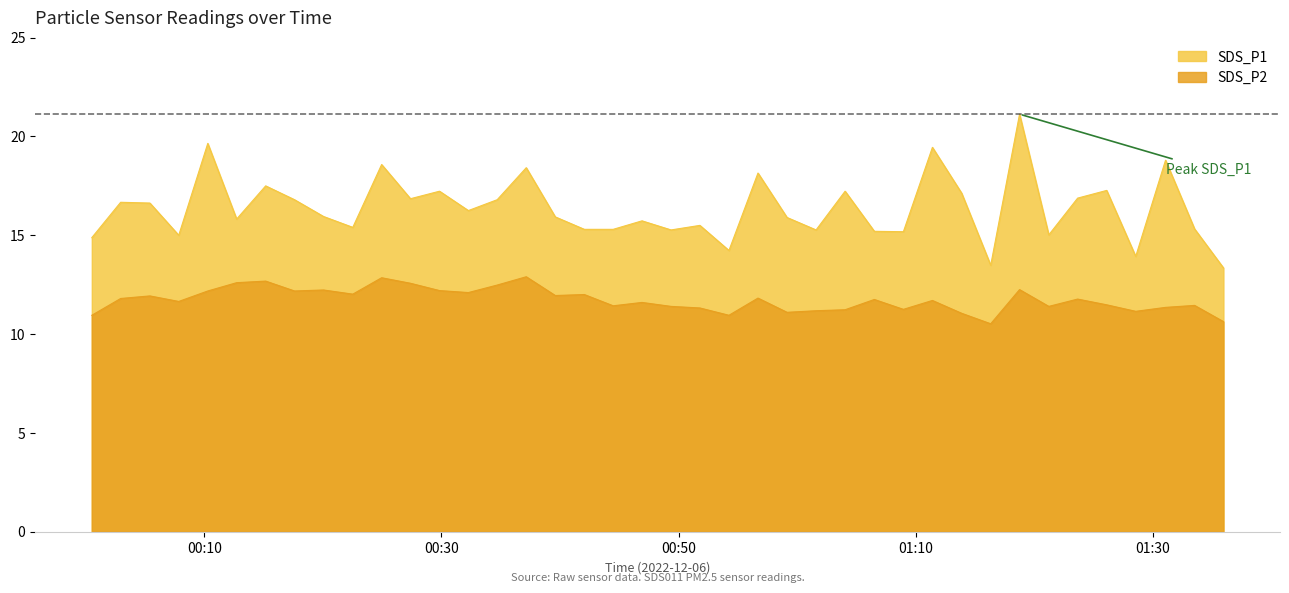

What is the minimum value shown in the chart?

10.5